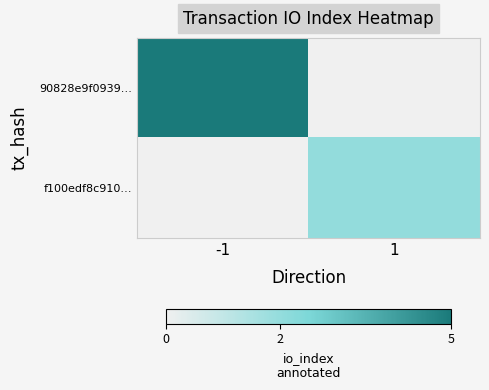

Rank the series by their maximum value, from lowest to highest.

f100edf8c910…, 90828e9f0939…